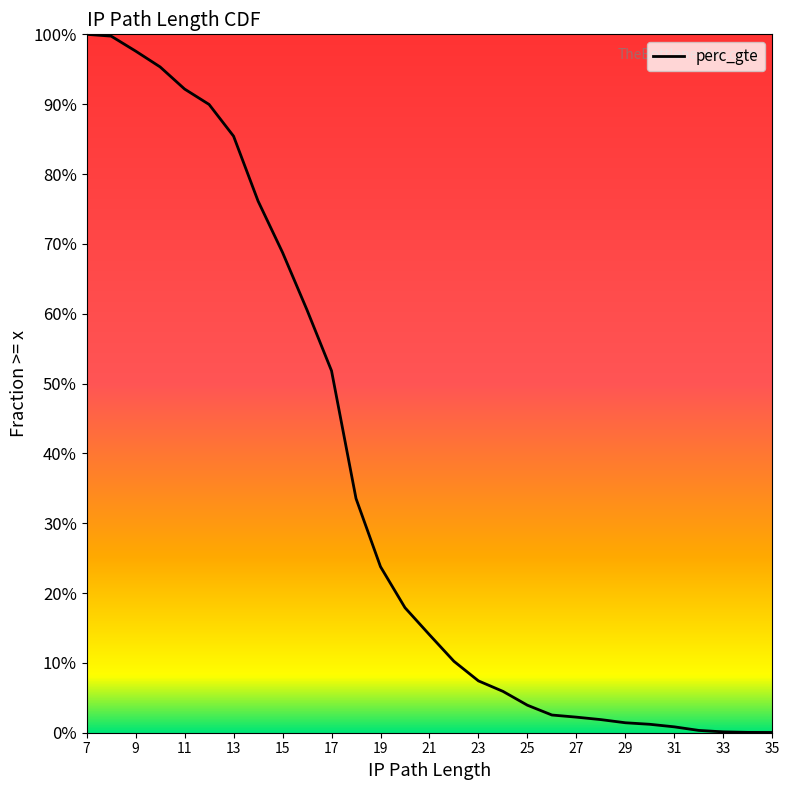

What is the difference between the maximum and second lowest values?

1.0